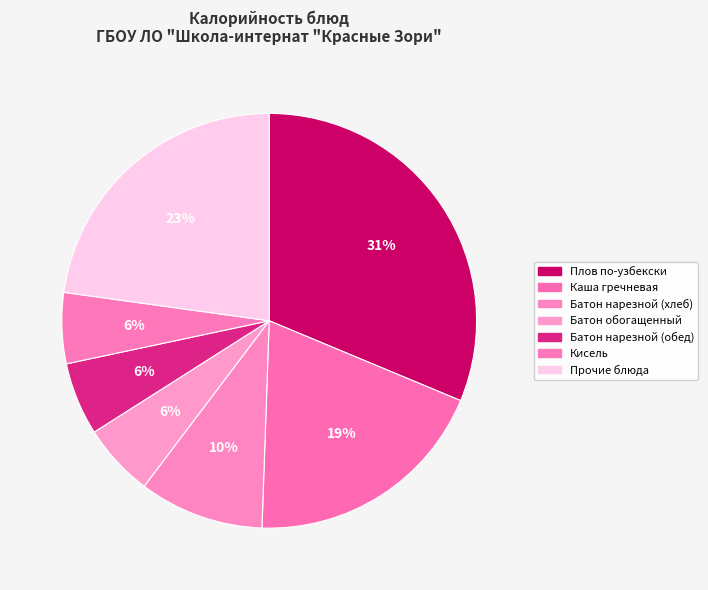

How many slices are in this pie chart?

7